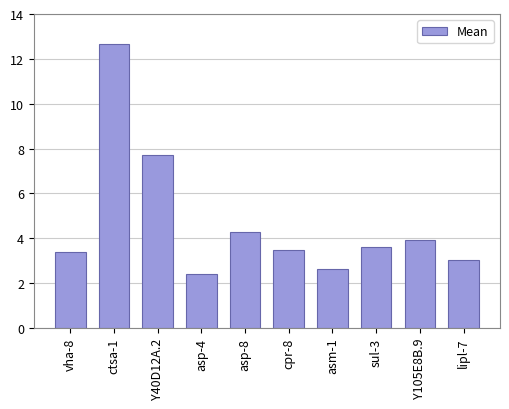

What is the approximate value at Y40D12A.2?

7.7